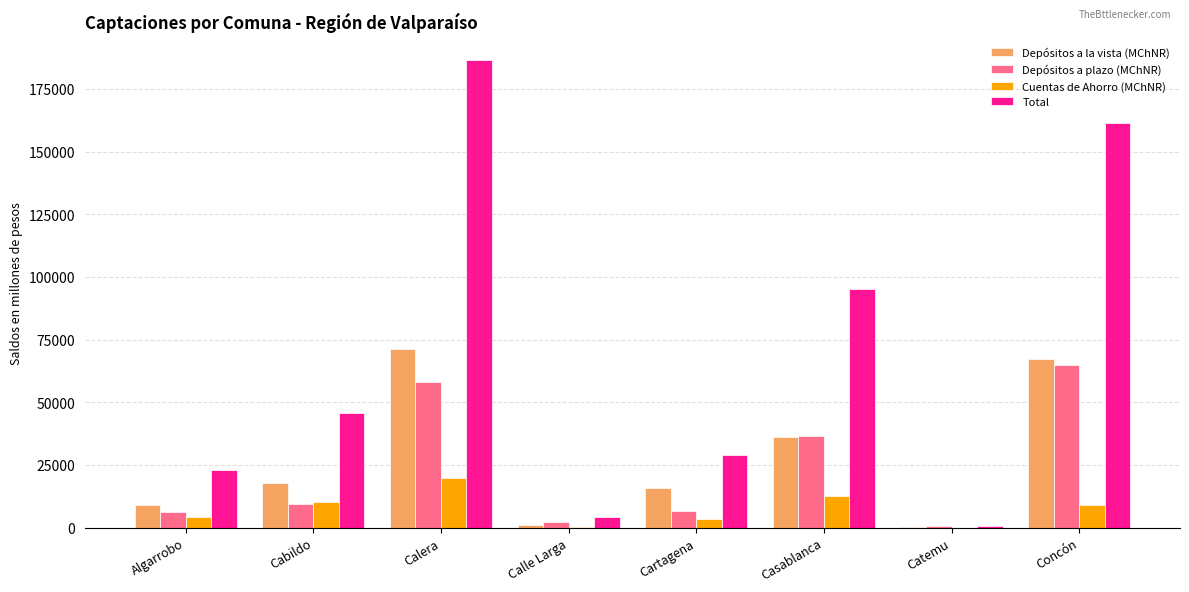

Is the value of Total at Catemu greater than the value of Depósitos a la vista (MChNR) at Cartagena?

No